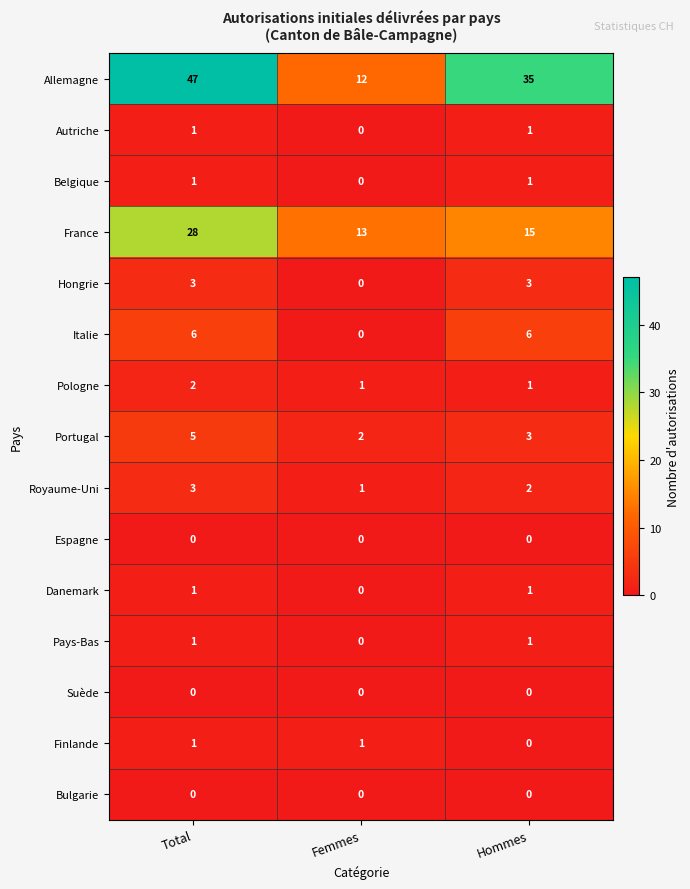

What is the difference between the maximum and second lowest values in the Allemagne series?

12